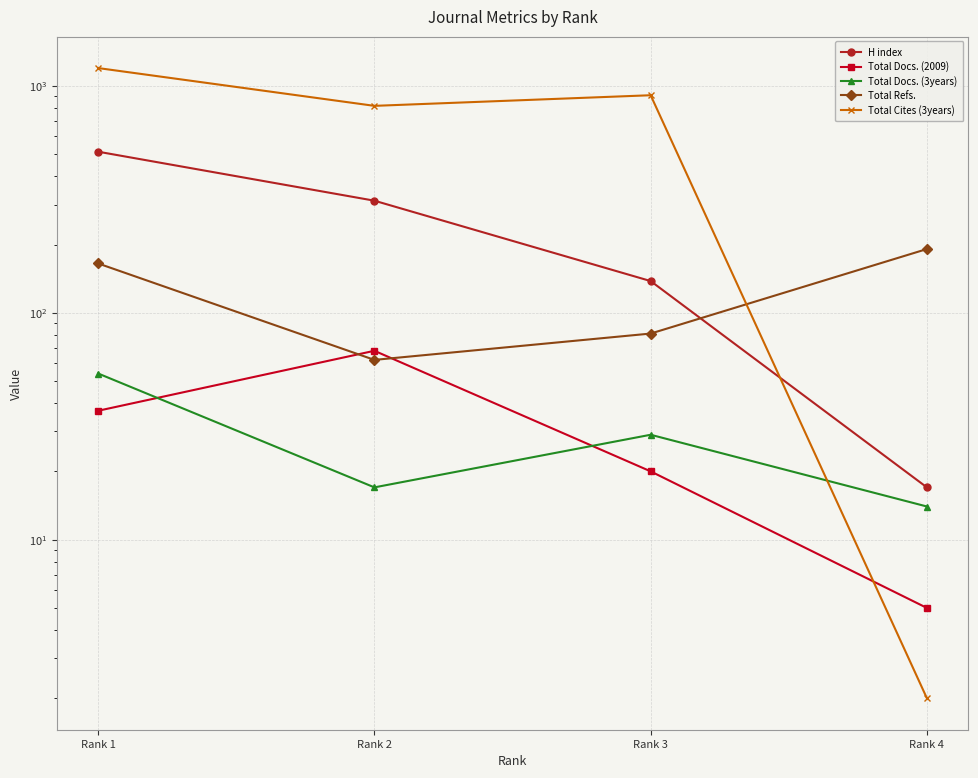

What is the sum of the Total Docs. (2009) values at Rank 3 and Rank 1?

57